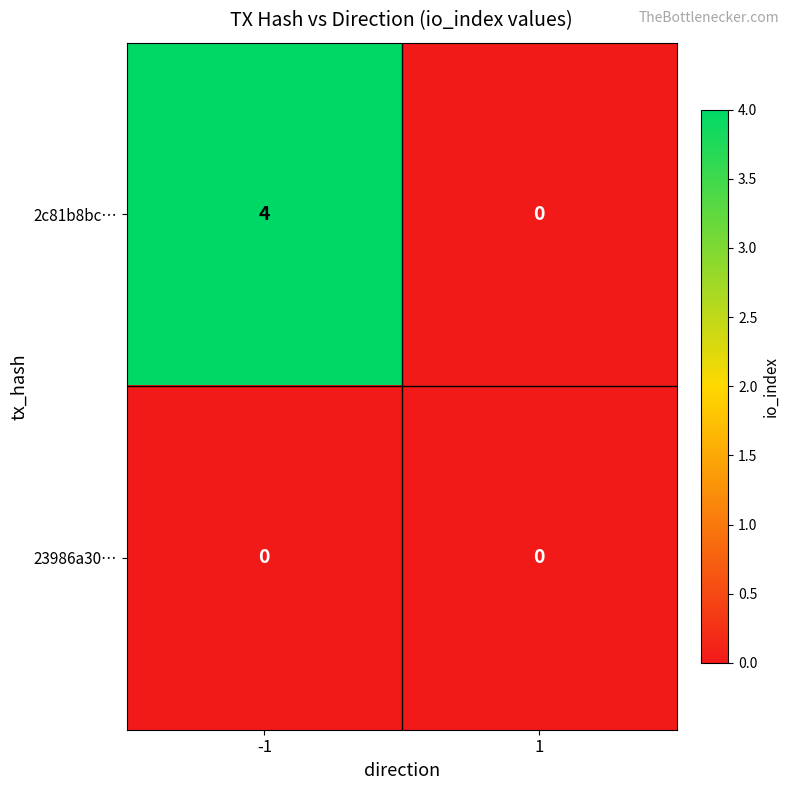

Which series has the largest range (max minus min)?

2c81b8bc…